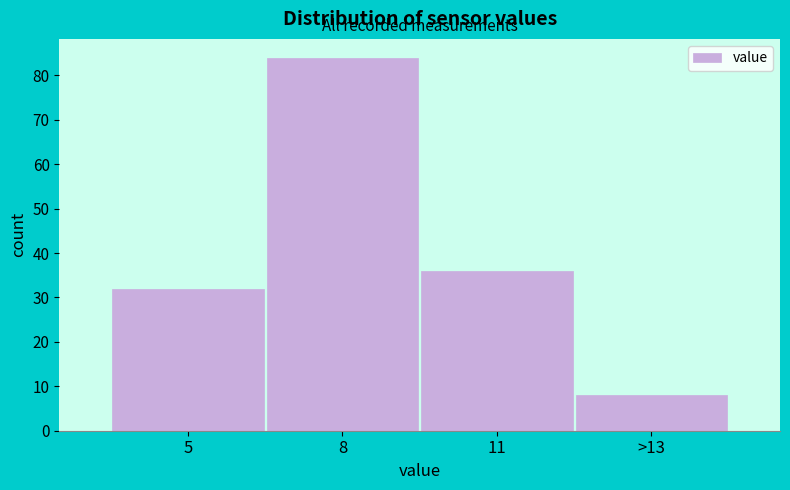

Reading left to right, extract all data points from this chart.

32	84	36	8